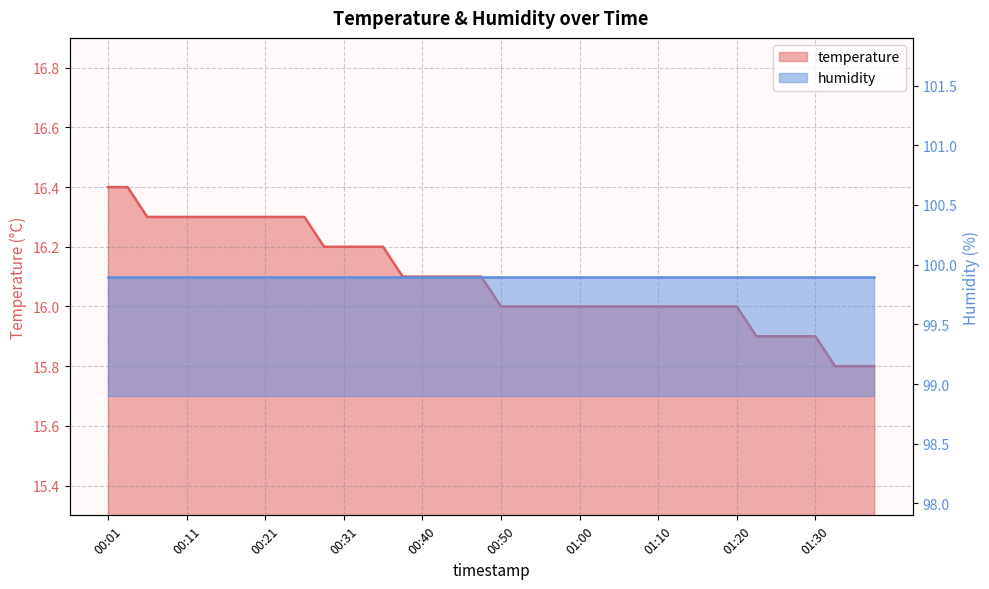

What is the label of the 22nd point from the left?

00:53